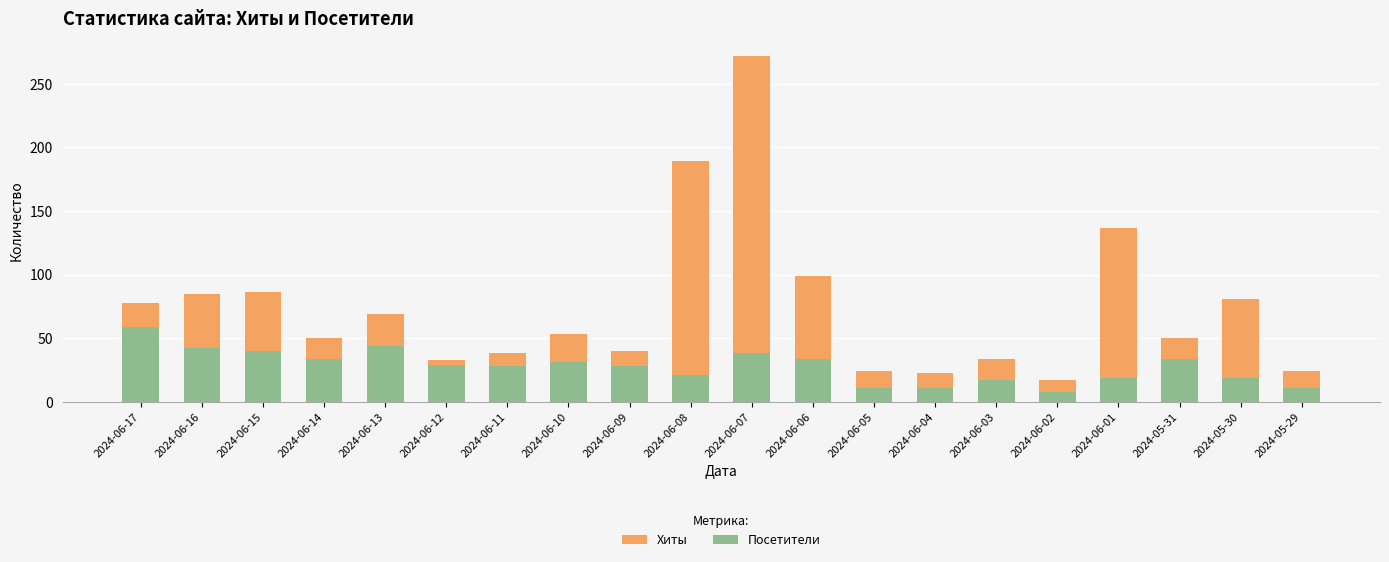

Which series has the largest total across all categories?

Хиты